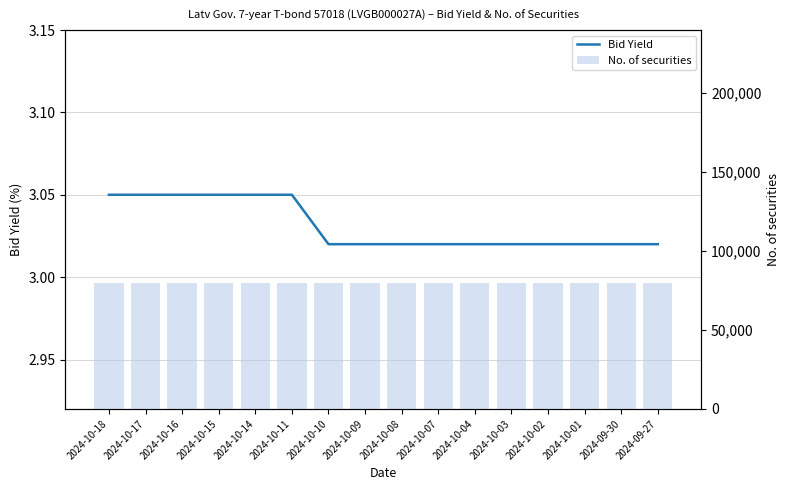

What is the lowest value of the No. of securities series?

80000.0